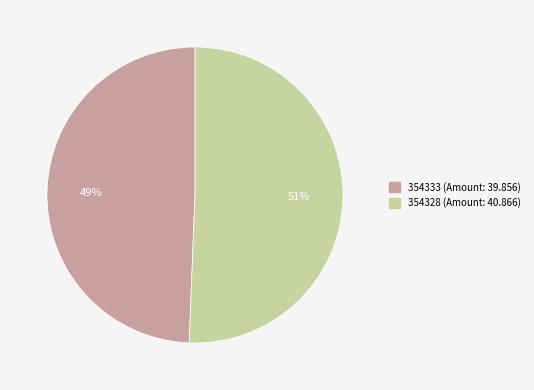

Is it true that 354328 is 87% of the pie?

False